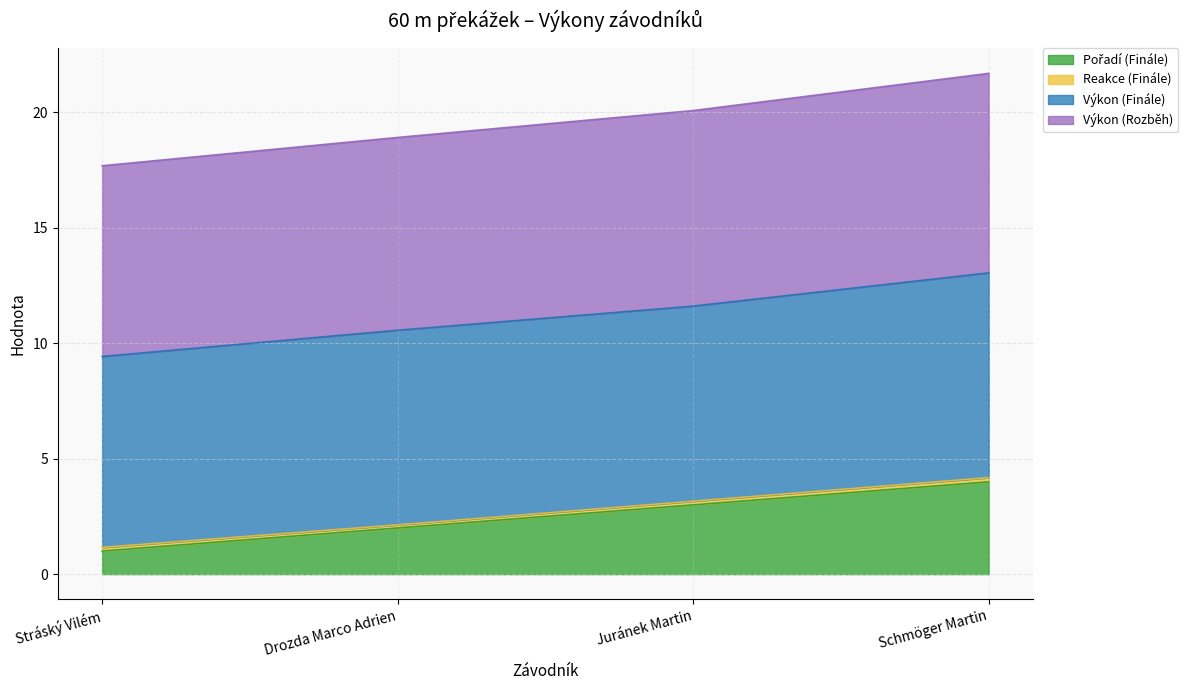

What is the label of the 3rd point from the right?

Drozda Marco Adrien